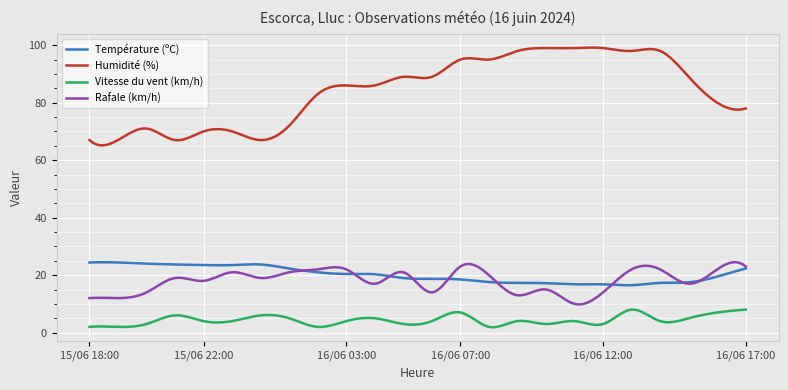

How many lines are shown in the chart?

4